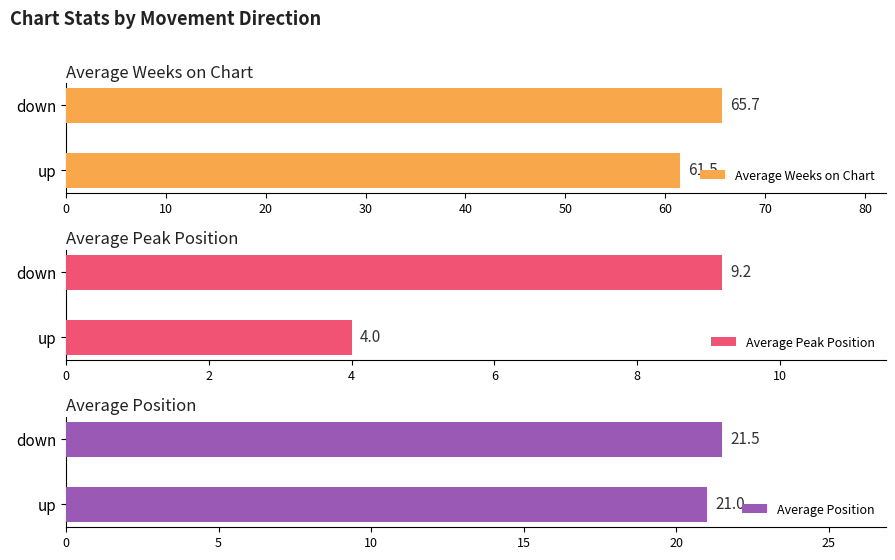

Reading left to right, transcribe all the data shown in this chart.

Average Weeks on Chart: 61.5	65.7
Average Peak Position: 4.0	9.2
Average Position: 21.0	21.5